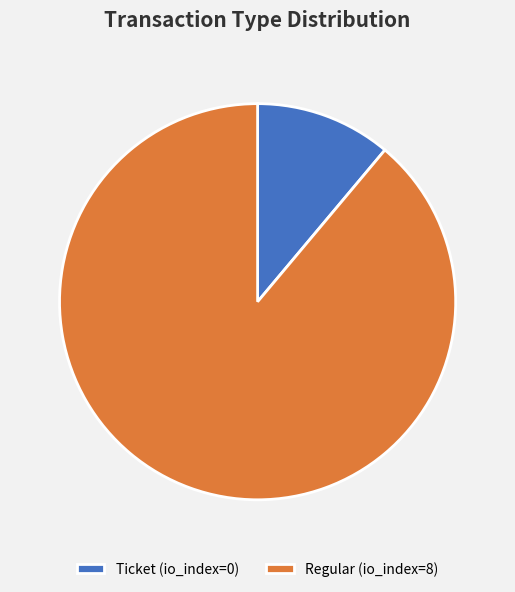

How many segments does this pie chart have?

2